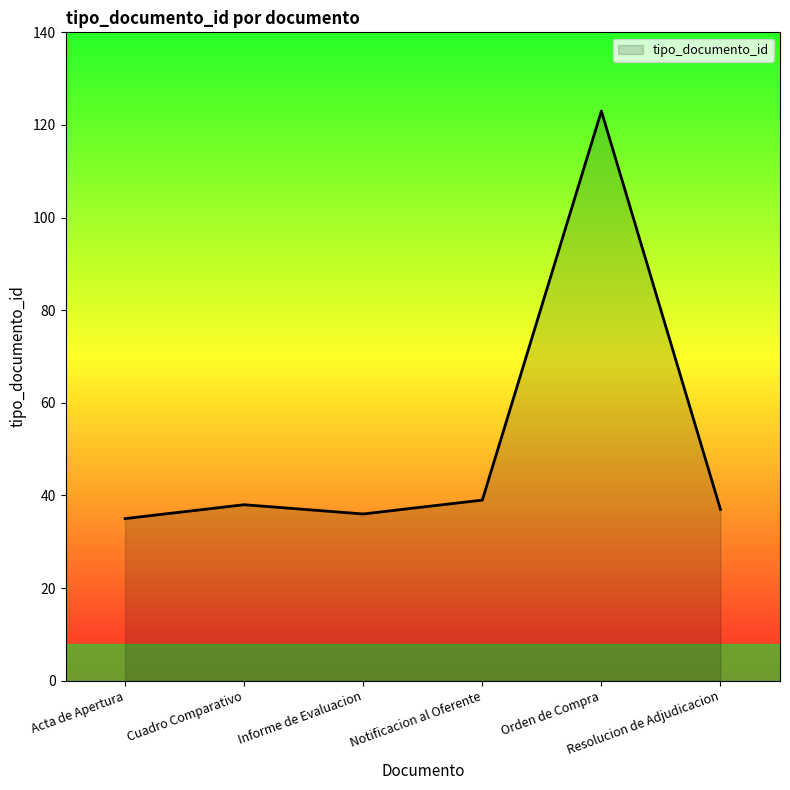

What is the greatest value displayed?

123